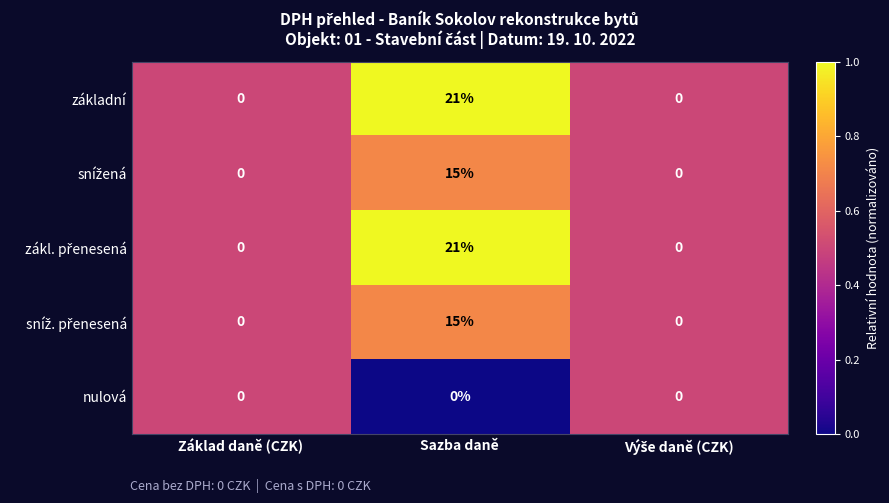

What is the average value of the základní series?

7